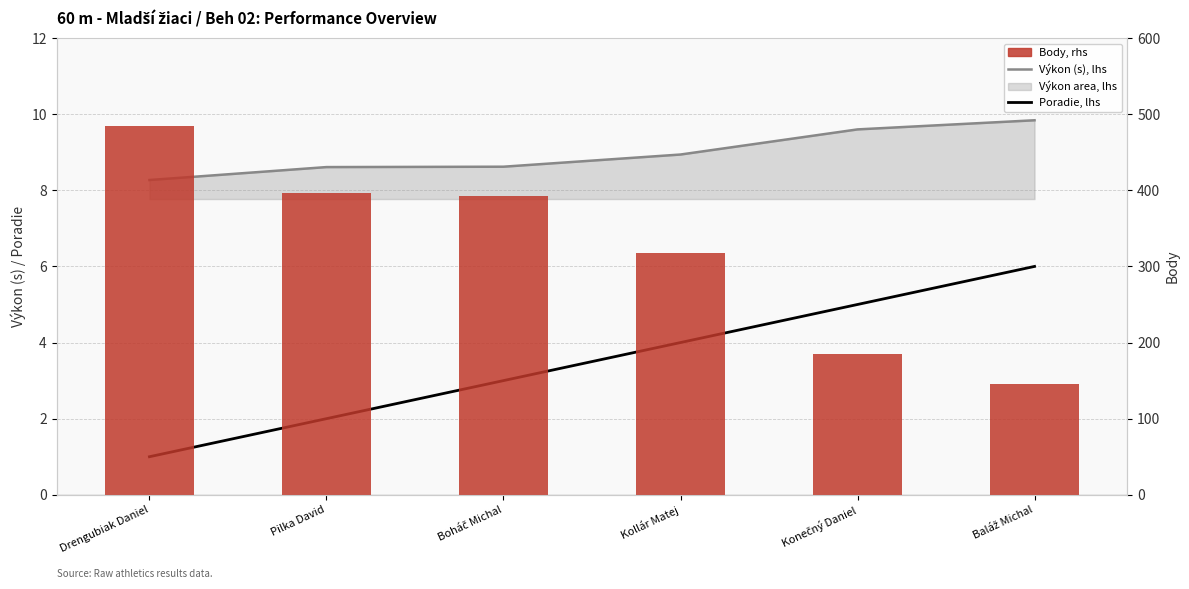

True or false: Body has a value of 46.0 at Baláž Michal.

False